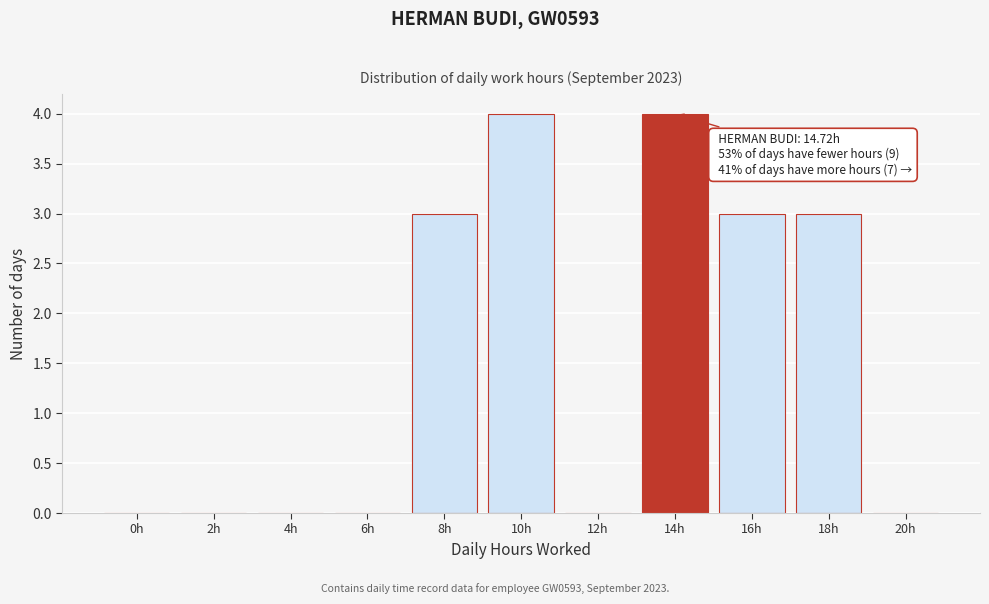

Reading left to right, transcribe all the data shown in this chart.

0h=0	2h=0	4h=0	6h=0	8h=3	10h=4	12h=0	14h=4	16h=3	18h=3	20h=0